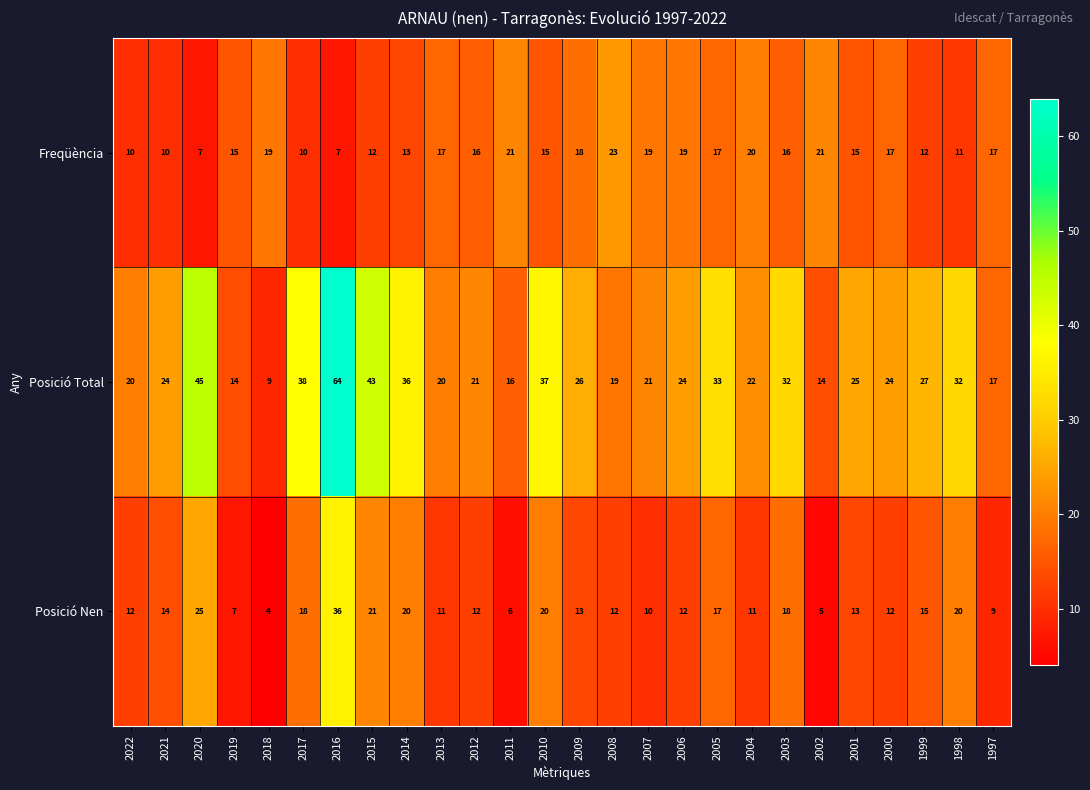

How many values in the Posició Total series are below 24?

11